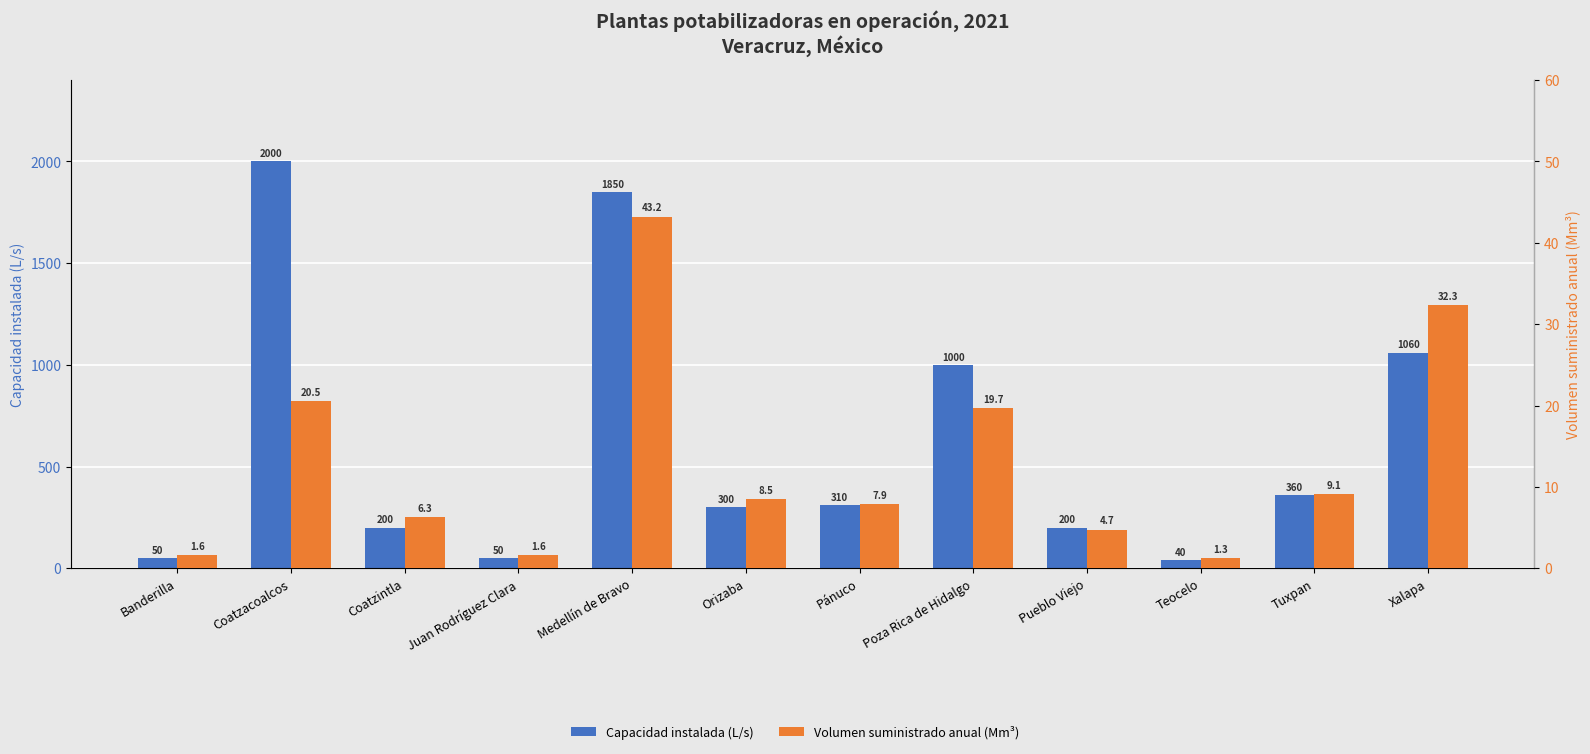

What is the difference between the highest and lowest values at Banderilla?

48.4